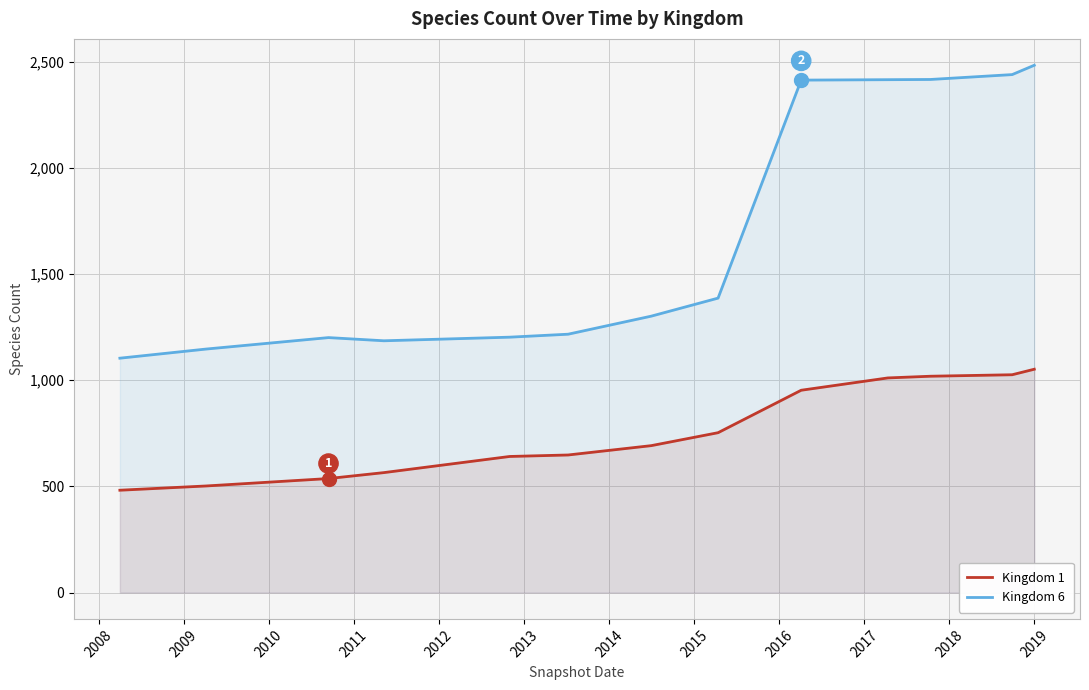

What is the value of the Kingdom 6 point at the 10th from the left?

2416